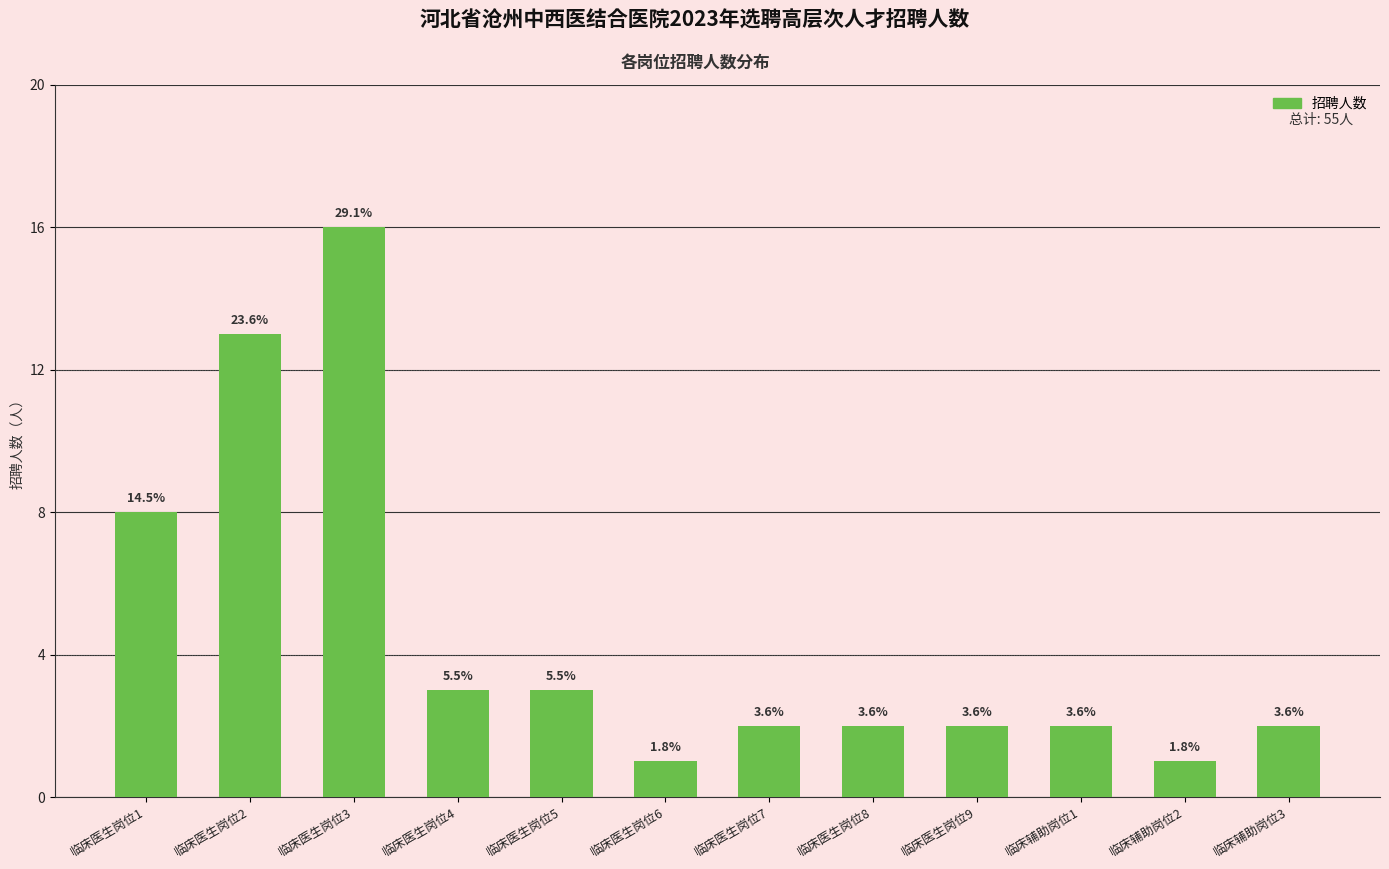

Are the bars horizontal?

No